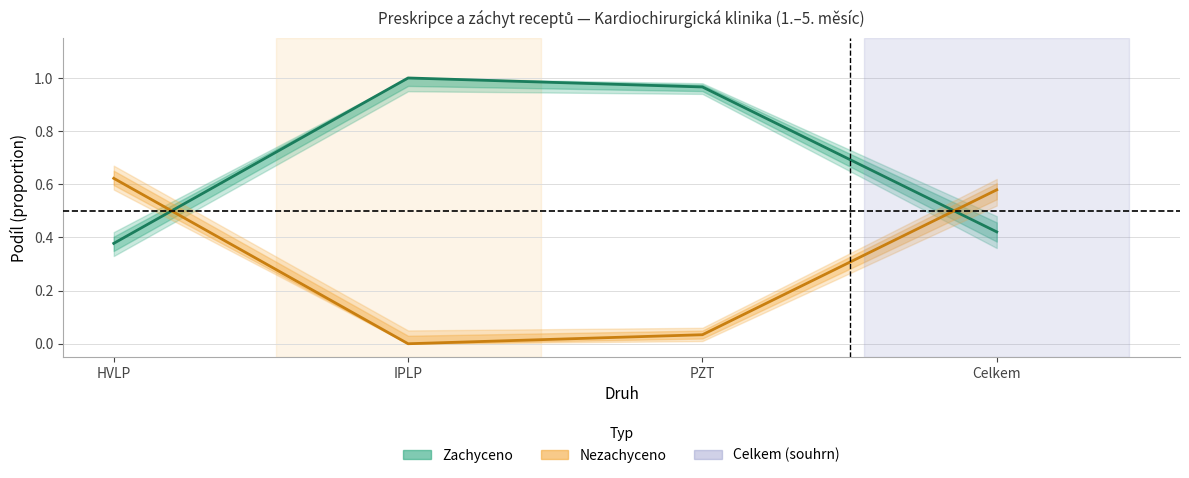

What is the value of the Zachyceno point at the 1st from the left?

0.4